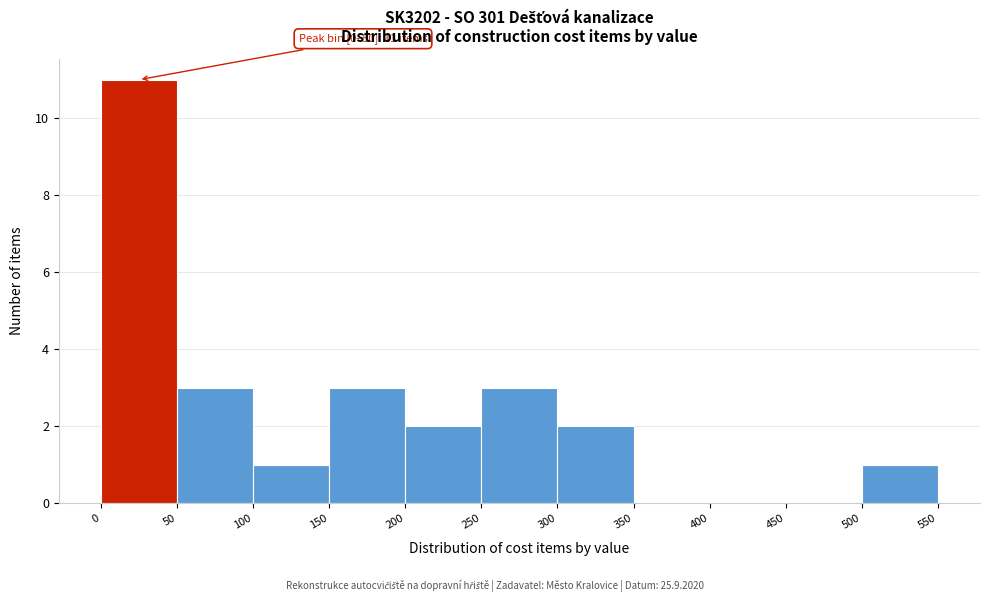

Which range on the x-axis has the tallest bar?

0 to 50